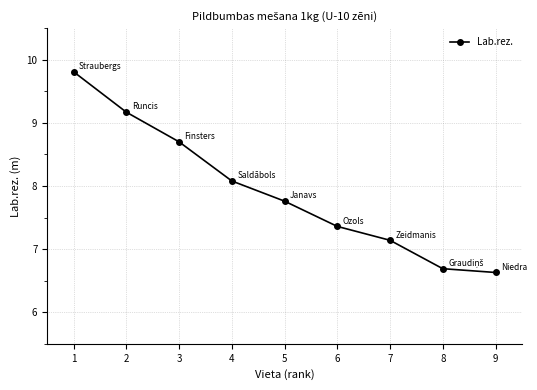

How many data points are above 7?

7